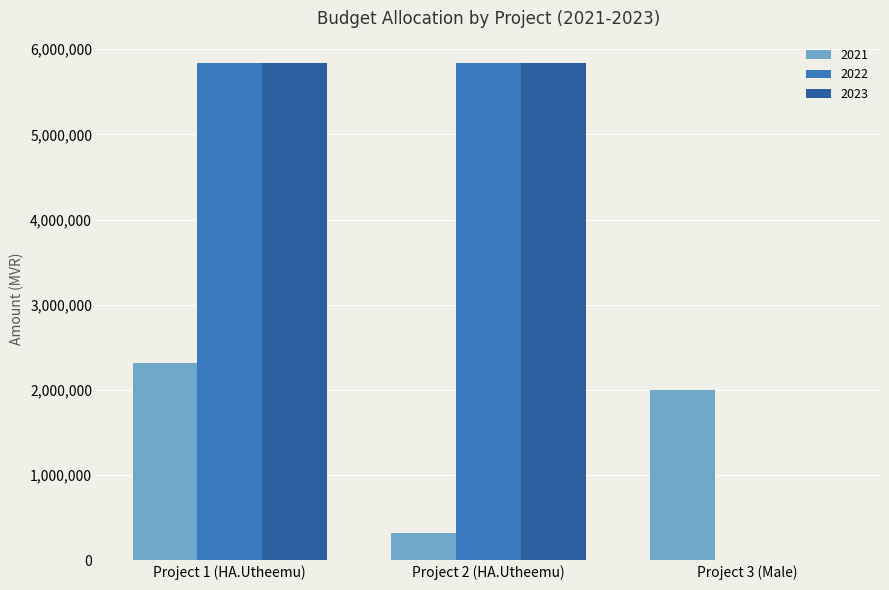

What is the average value of the 2023 series?

3893333